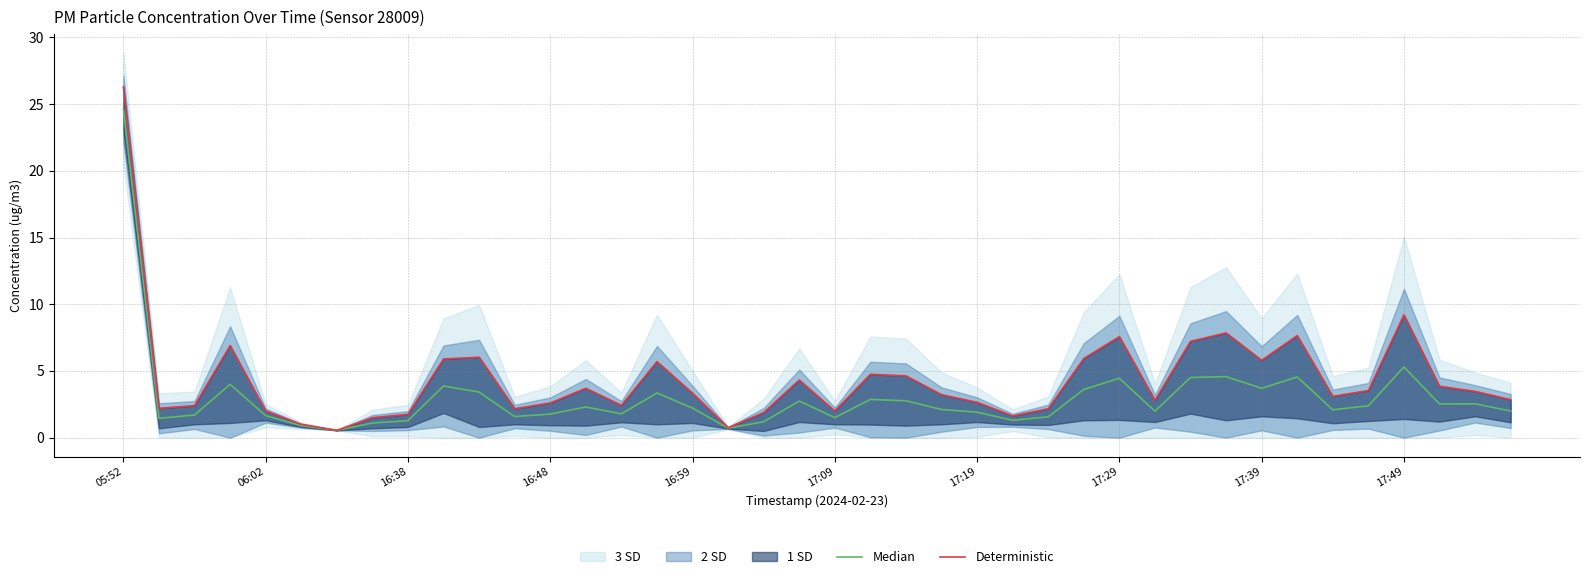

What is the highest value of the Median series?

24.6